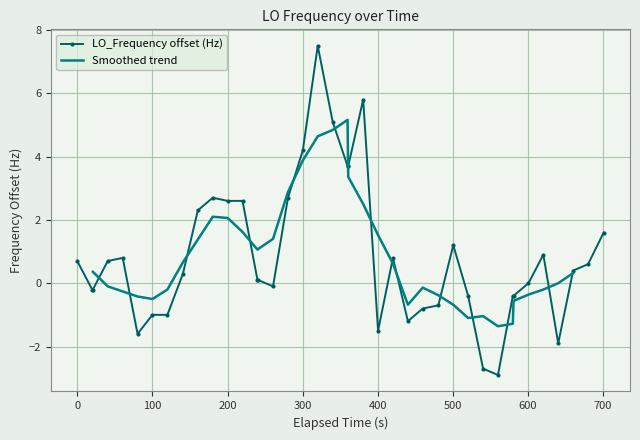

What is the difference between the maximum and second lowest values?

10.2